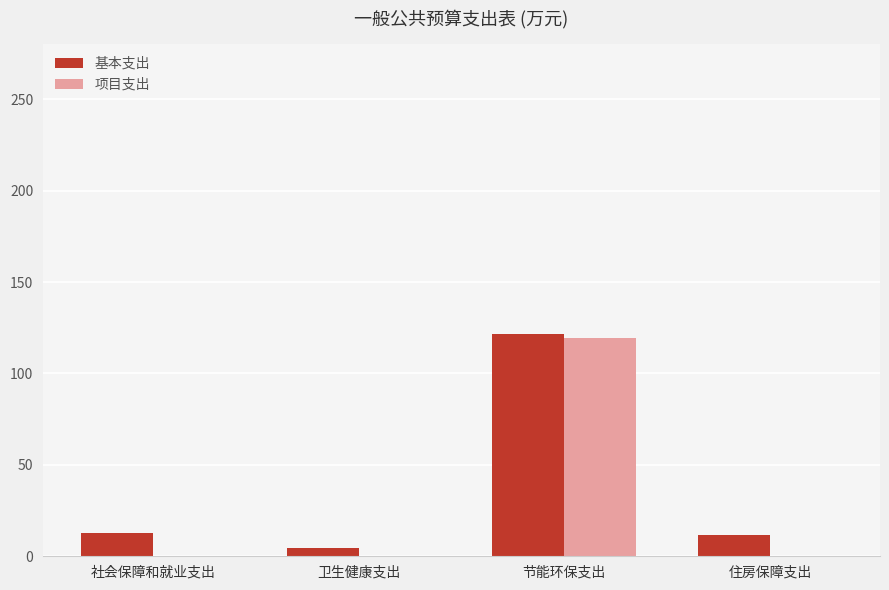

What is the sum of the 项目支出 values at 节能环保支出 and 住房保障支出?

119.4